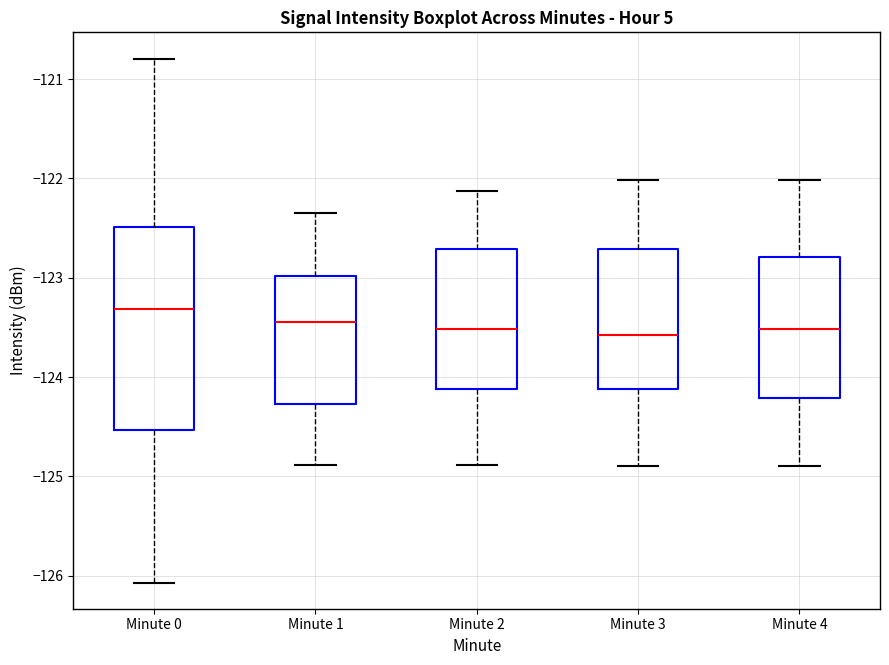

Comparing the boxes themselves (not the whiskers), which one is the tallest?

Minute 0